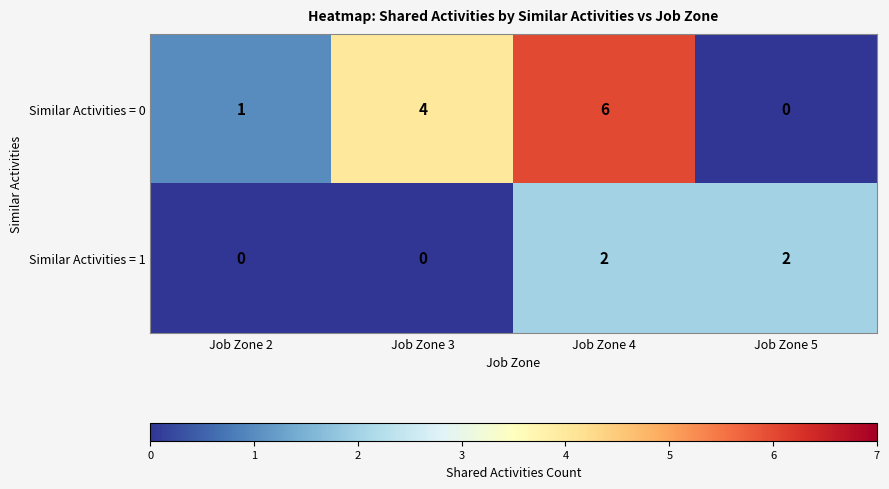

Rank the series by their maximum value, from highest to lowest.

Similar Activities = 0, Similar Activities = 1